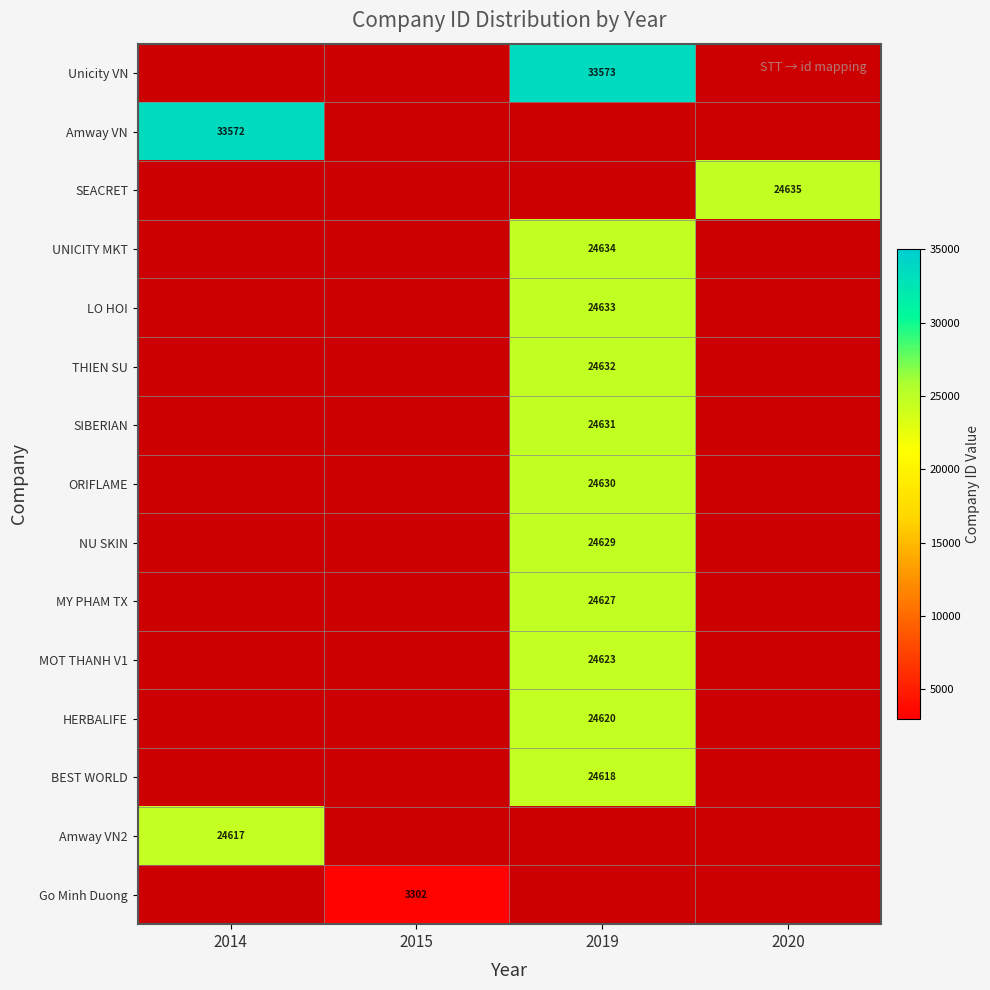

True or false: Amway VN2 has a value of 6121 at 2014.

False